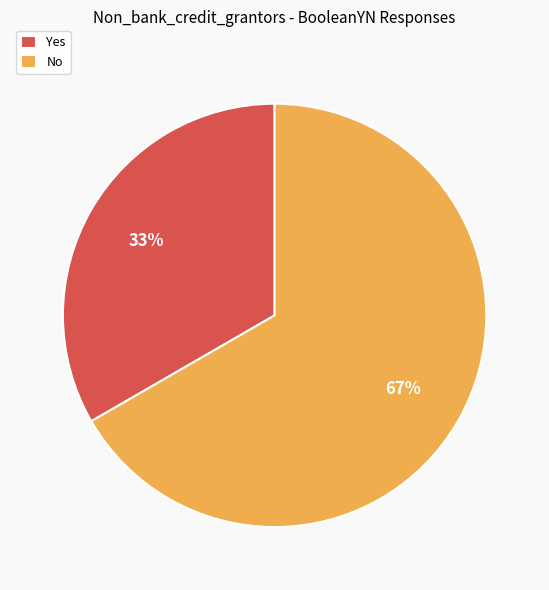

Is the sum of Yes and No greater than half?

Yes